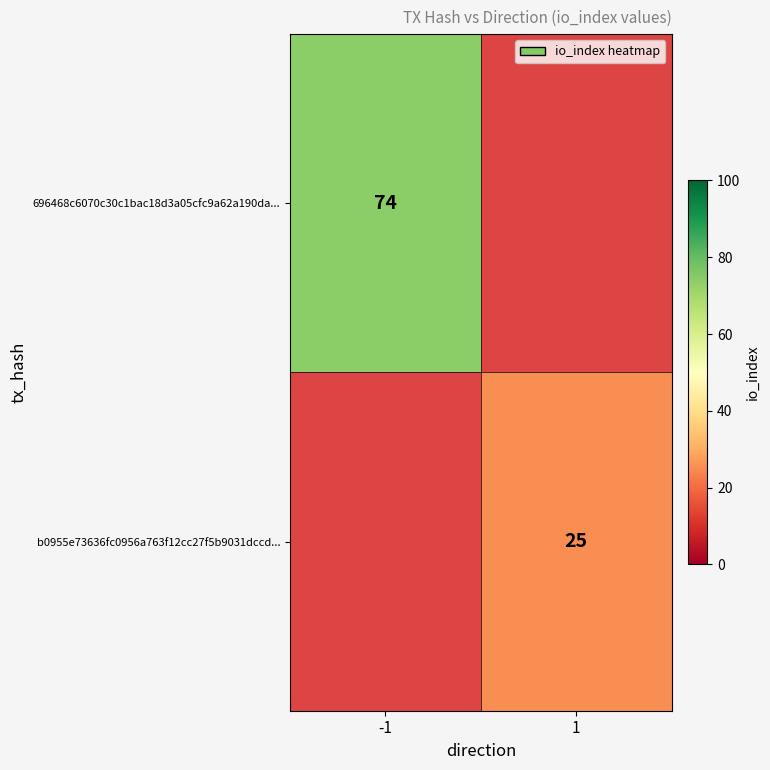

The value of b0955e73636fc0956a763f12cc27f5b9031dccd... at 1 is 25. True or false?

True